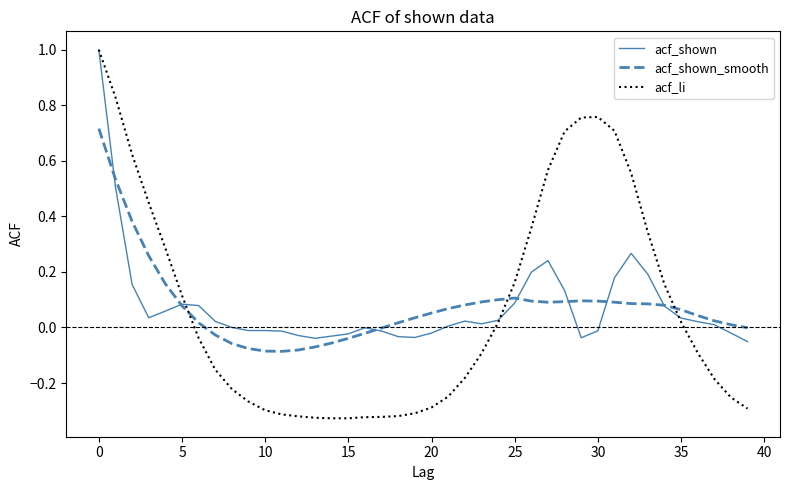

Which series has the widest spread of values?

acf_li